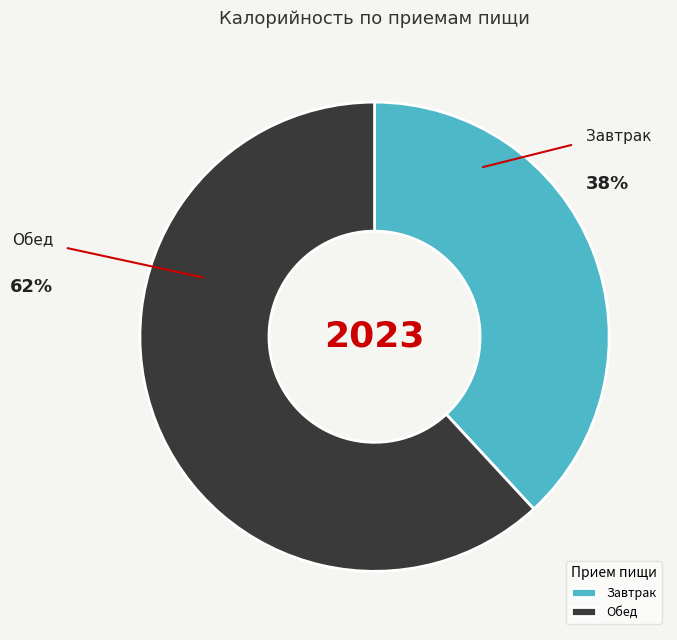

Which has a higher value, Обед or Завтрак?

Обед